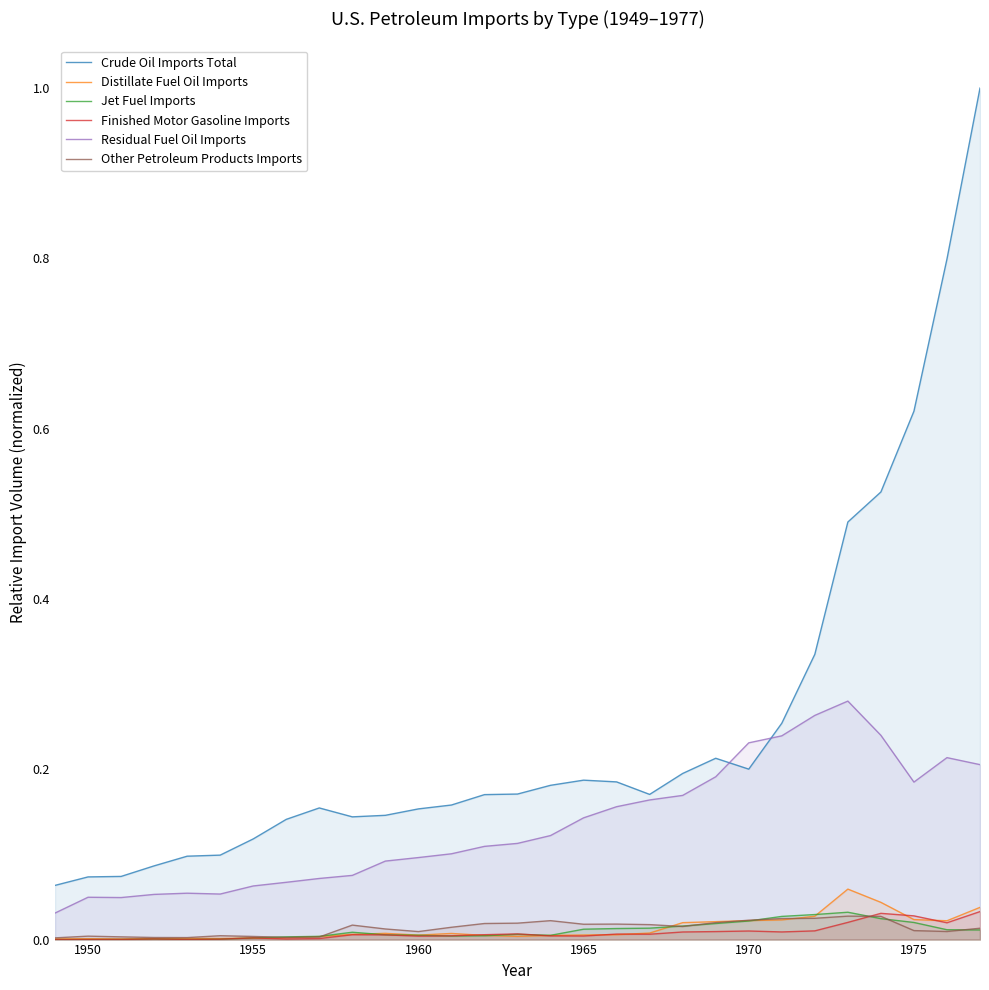

How many lines are shown in the chart?

6